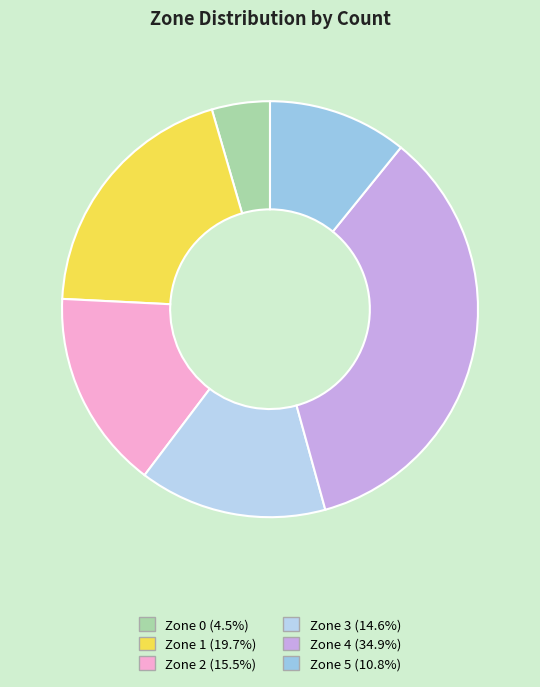

To the nearest percent, what is the average slice percentage?

17%